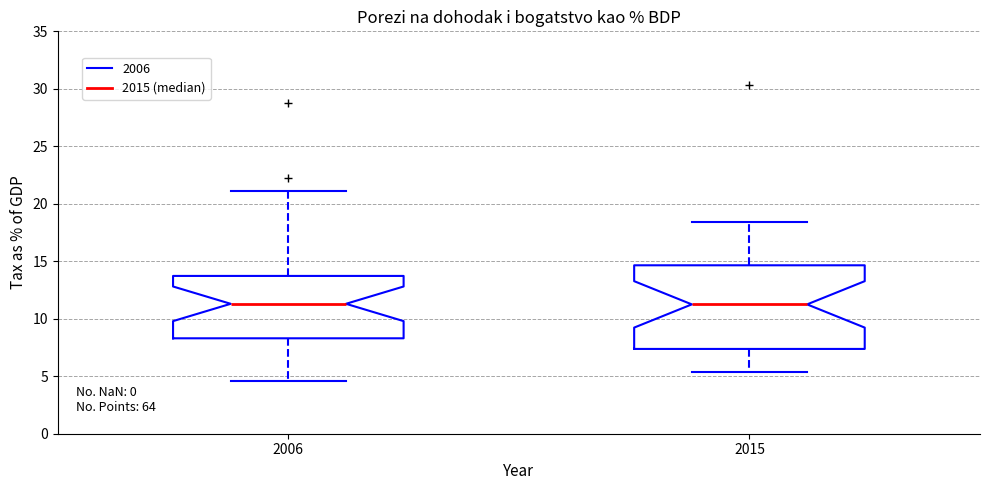

Comparing the boxes themselves (not the whiskers), which one is the tallest?

2015